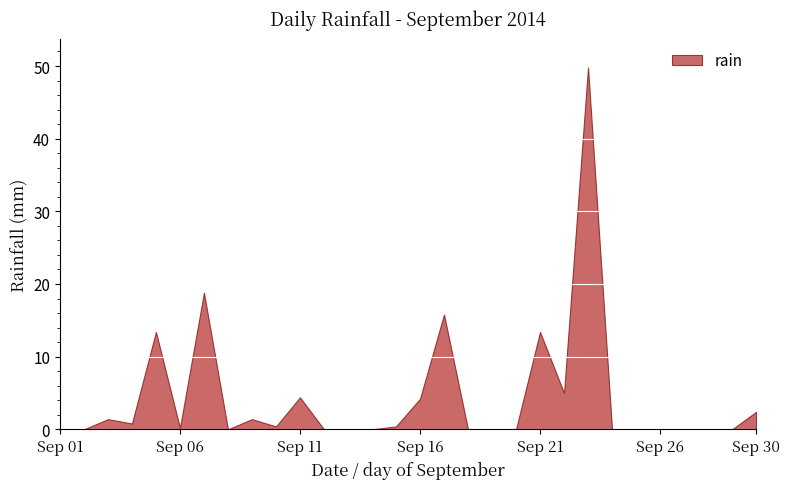

True or false: there are more than 2 points higher than both neighbors.

True